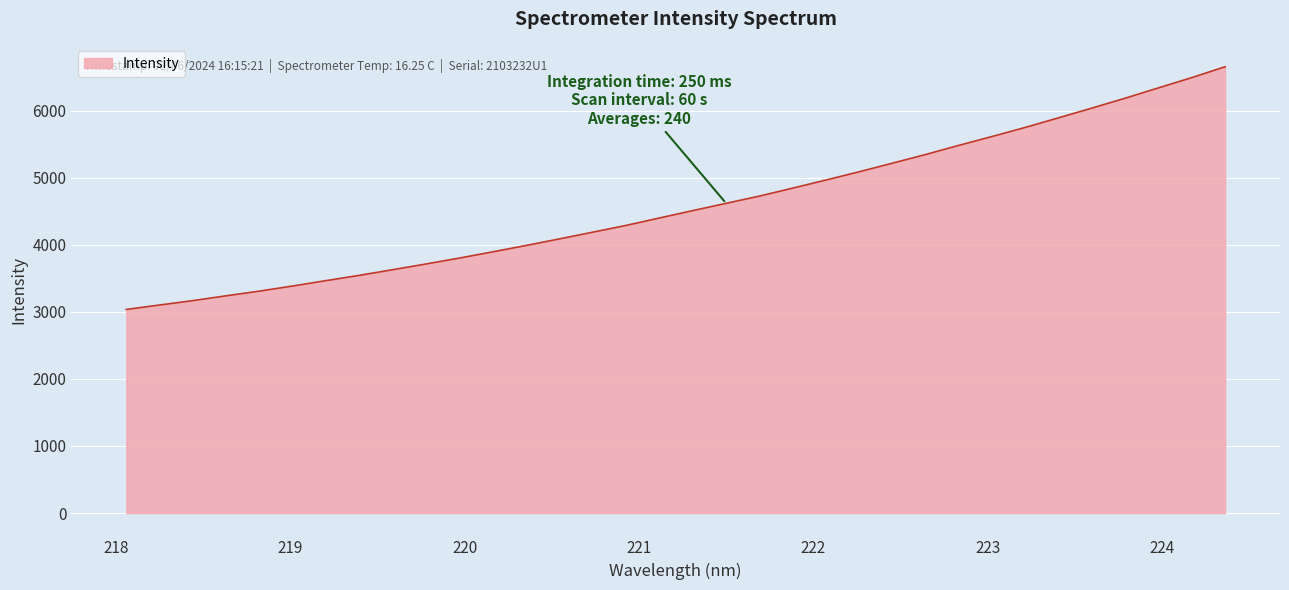

What is the minimum value shown in the chart?

3035.5